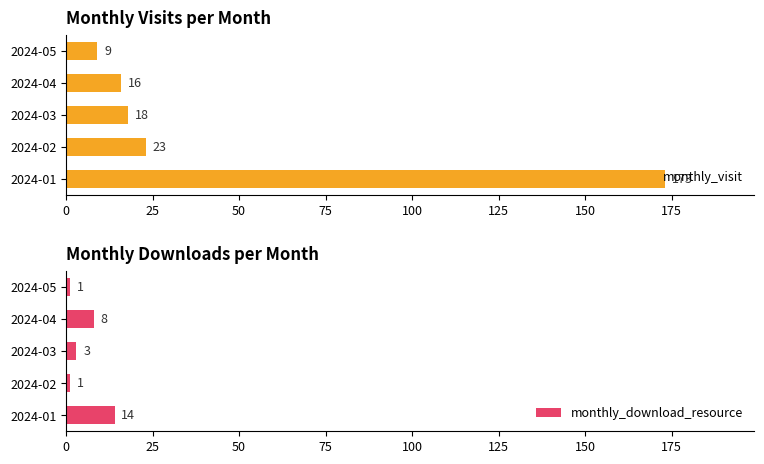

What is the value of the monthly_download_resource bar at the 3rd from the left?

3